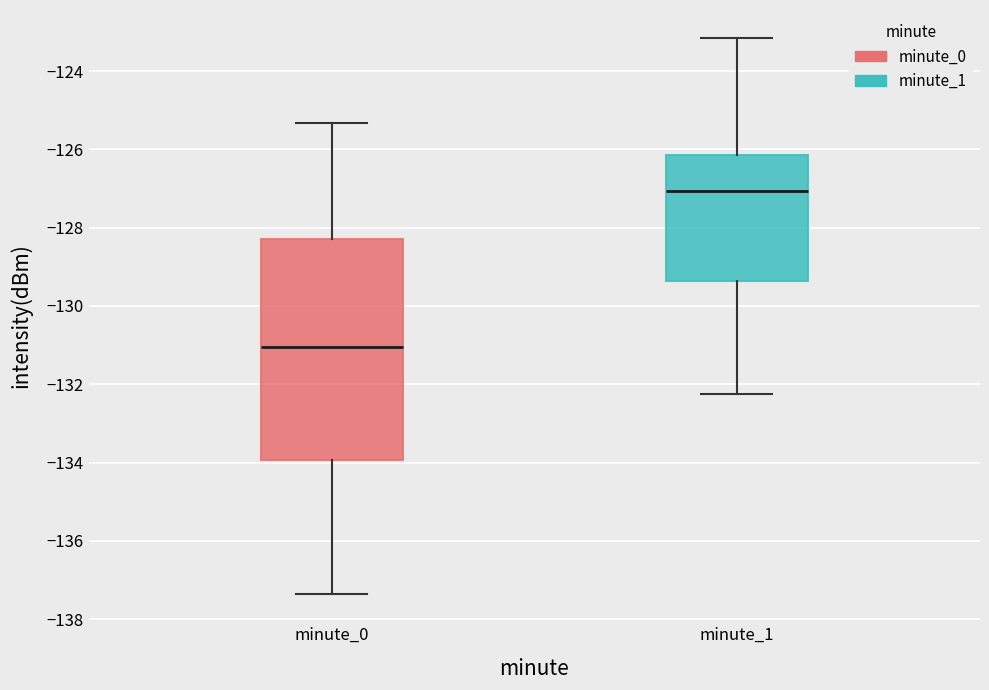

Which box is the tallest, from its lower edge to its upper edge?

minute_0